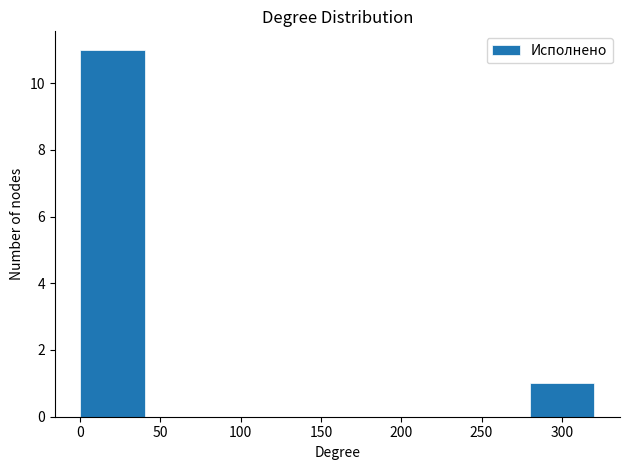

Reading left to right, transcribe this chart: for each bar, give the range it covers on the x-axis and its height. Neither the bar edges nor the heights are printed on the chart, so give them approximately, as read against the axes.

0 to 40: 11
40 to 80: 0
80 to 120: 0
120 to 160: 0
160 to 200: 0
200 to 240: 0
240 to 280: 0
280 to 320: 1